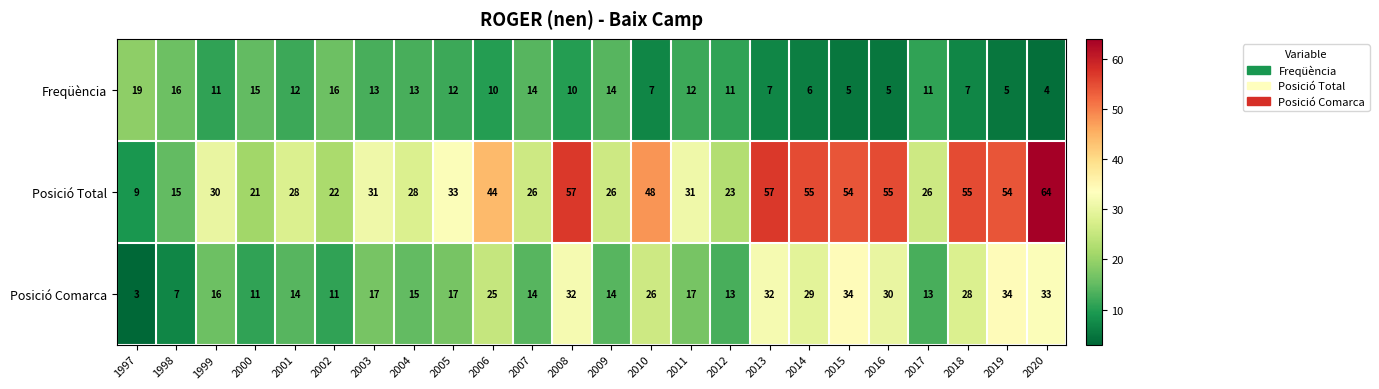

What is the minimum value shown in the chart?

3